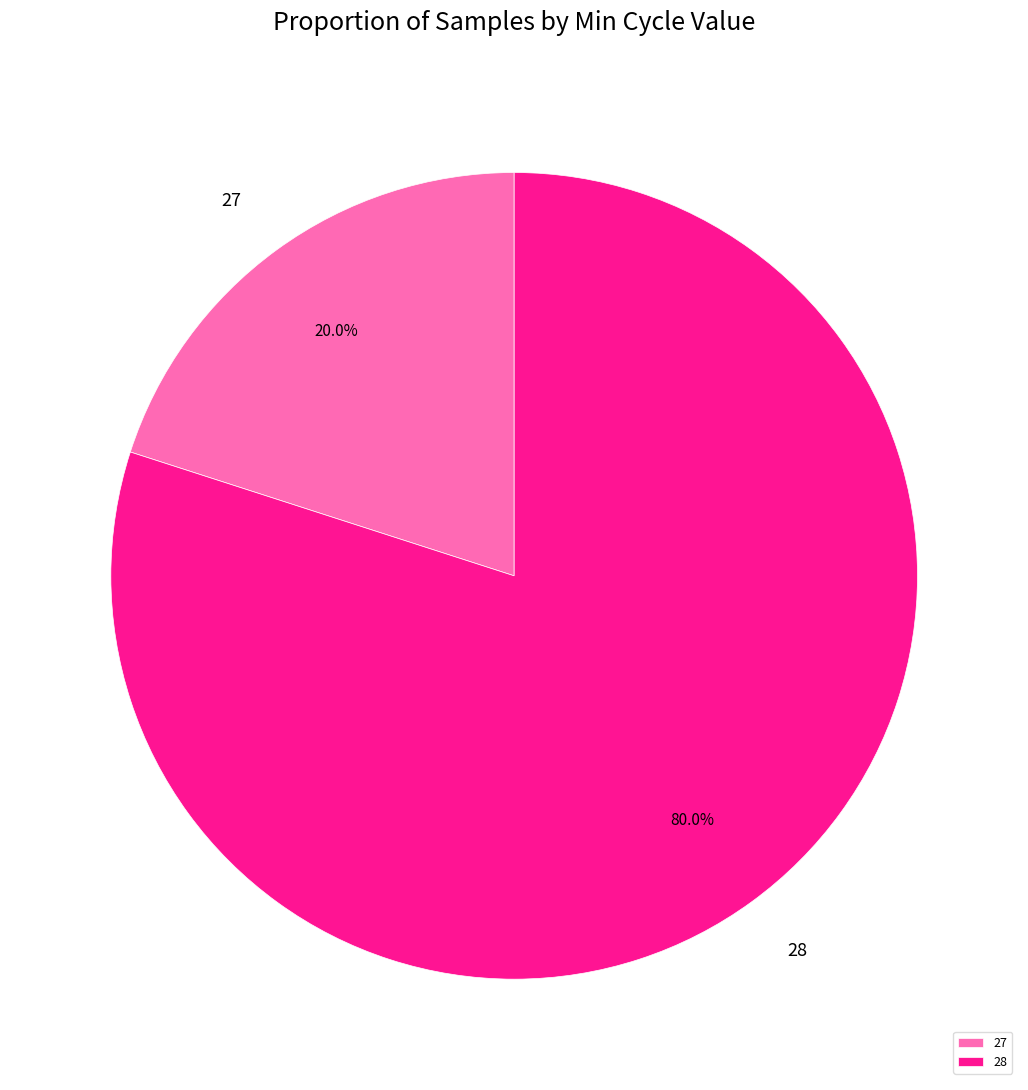

What portion of the pie excludes 28?

20.0%